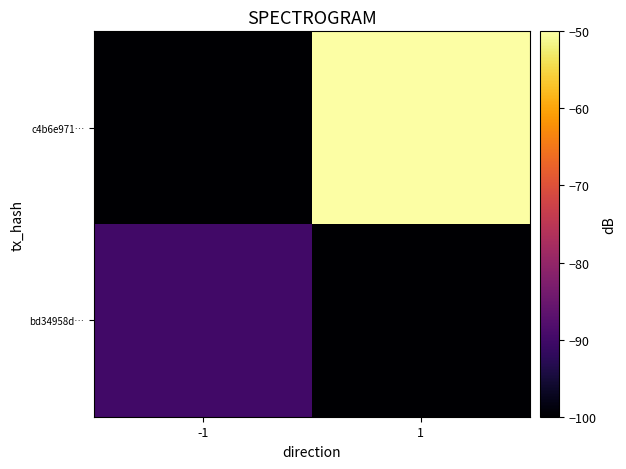

At which category is the sum across all series the highest?

1